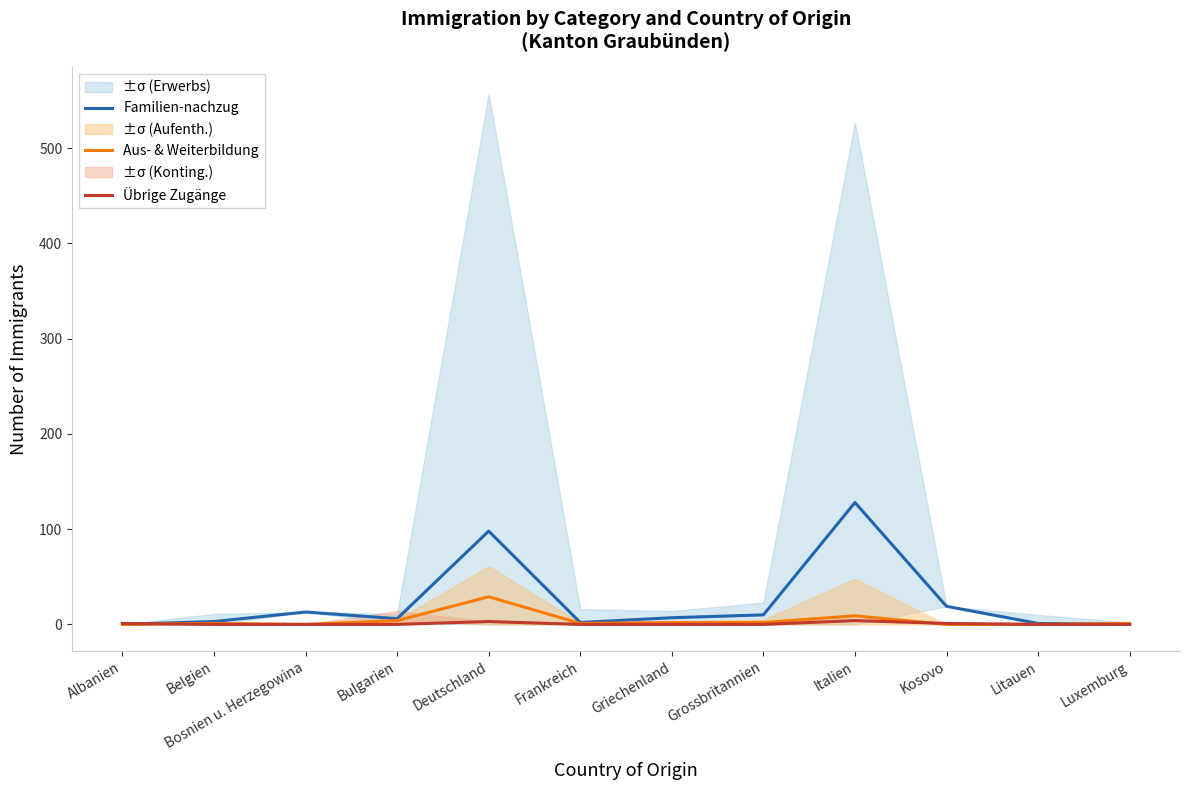

How many lines are shown in the chart?

3